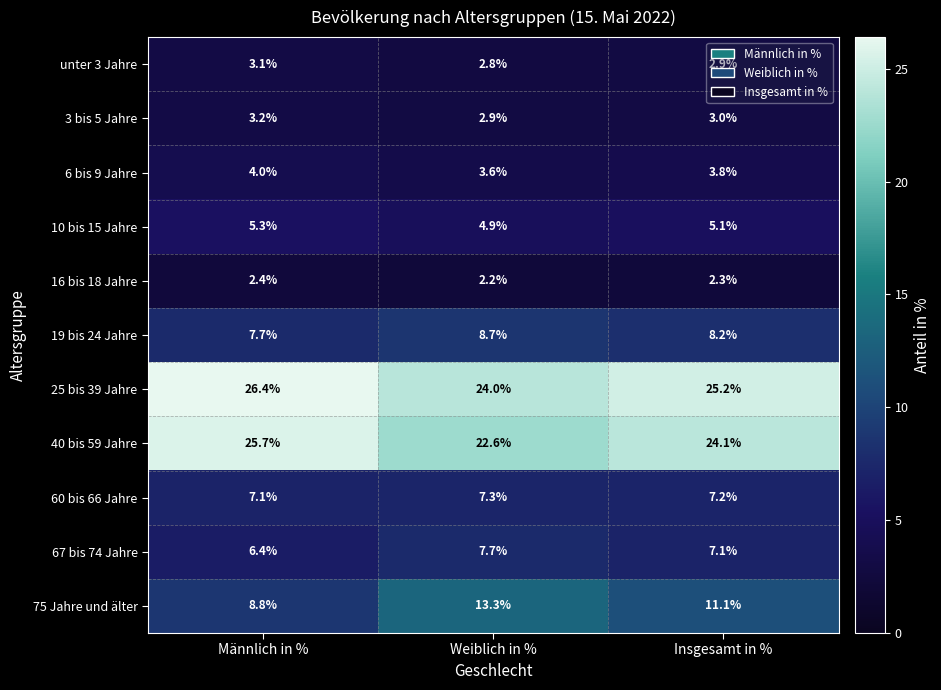

What is the difference between the maximum and minimum values in the 40 bis 59 Jahre series?

3.1